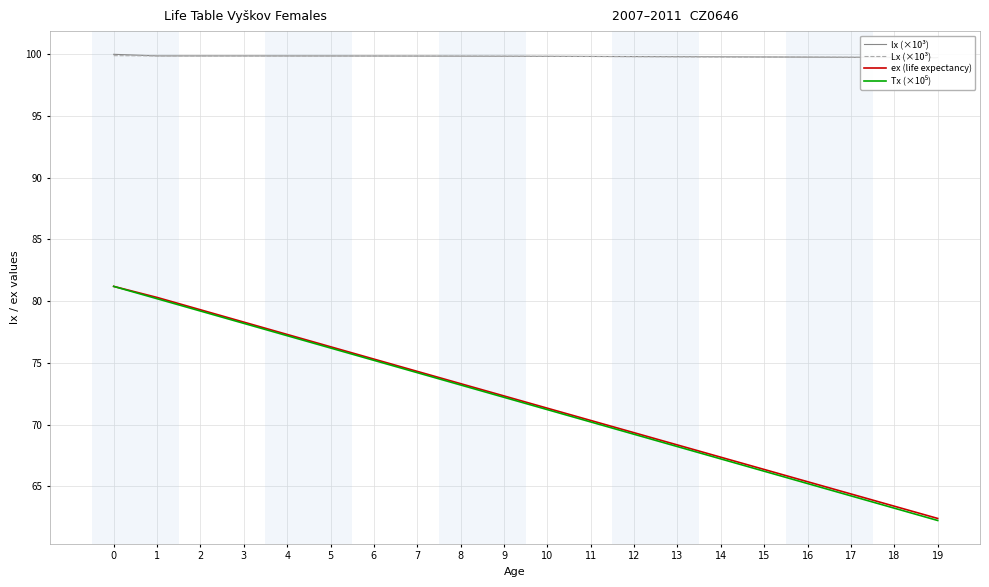

What is the minimum value for Tx (×10⁵)?

62.2